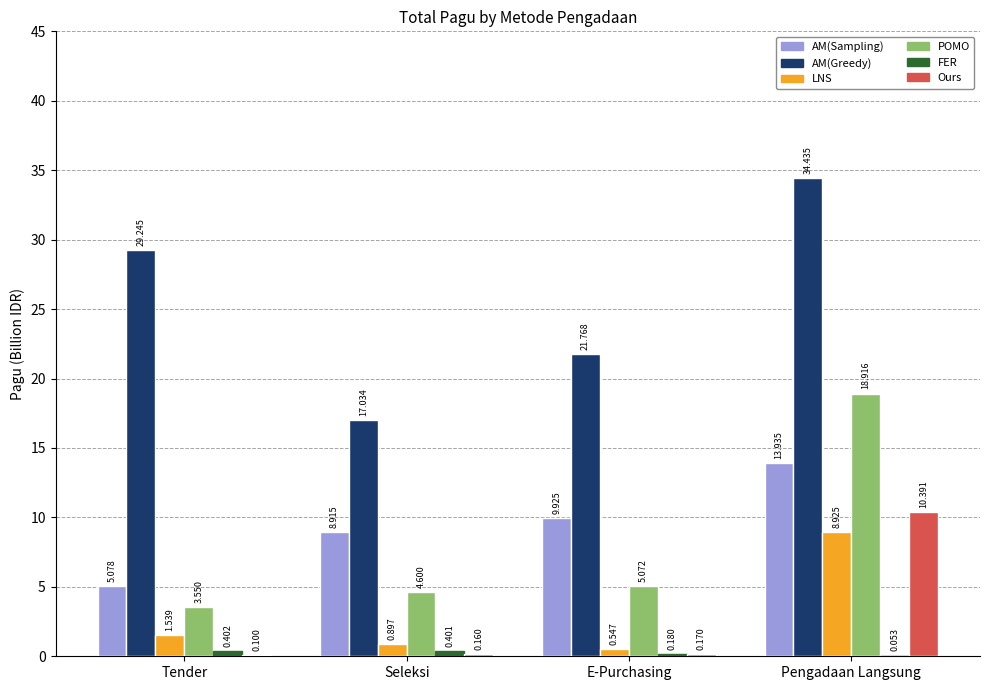

Which series changed the most between Seleksi and E-Purchasing?

AM(Greedy)